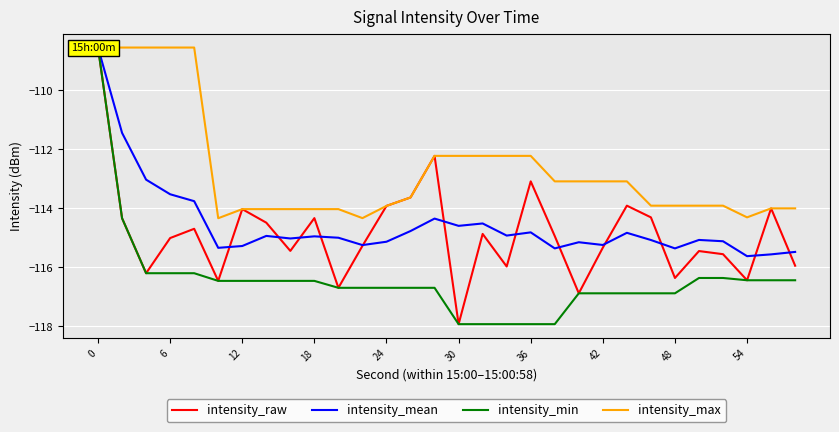

True or false: intensity_raw and intensity_max intersect in this chart.

False